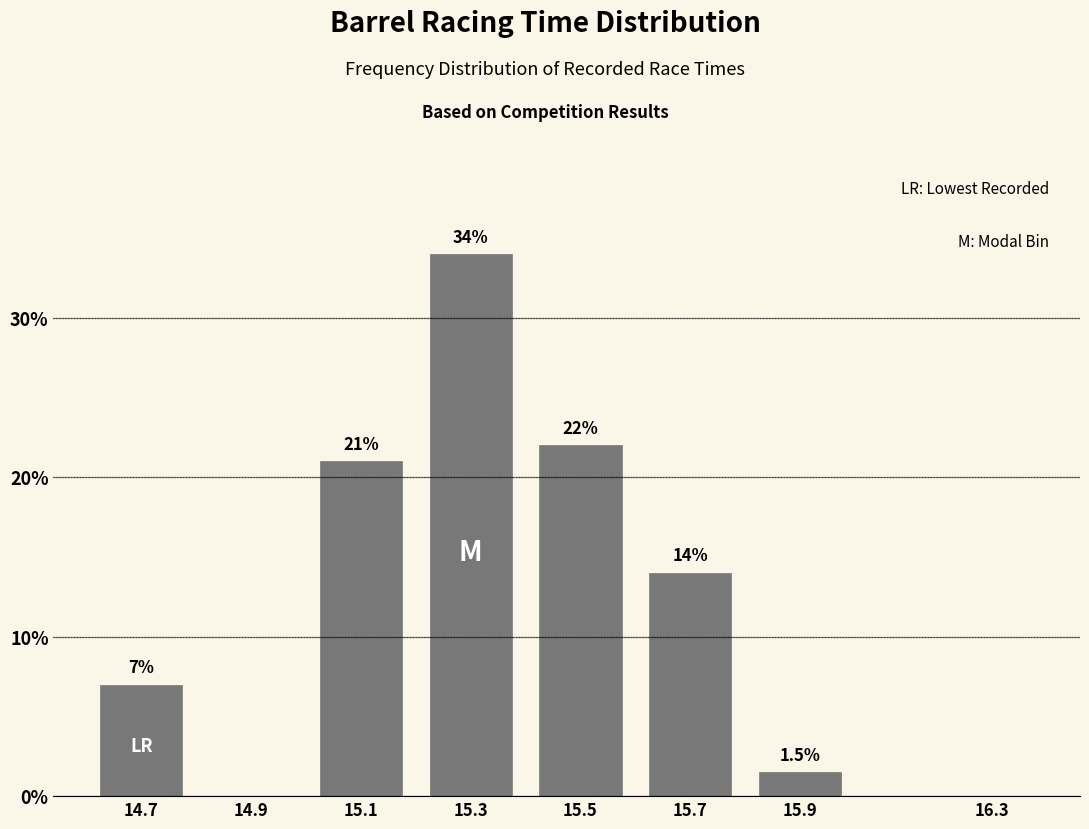

Reading right to left, what are all the values shown in this chart?

16.3=0.0	15.9=1.5	15.7=14.0	15.5=22.0	15.3=34.0	15.1=21.0	14.9=0.0	14.7=7.0